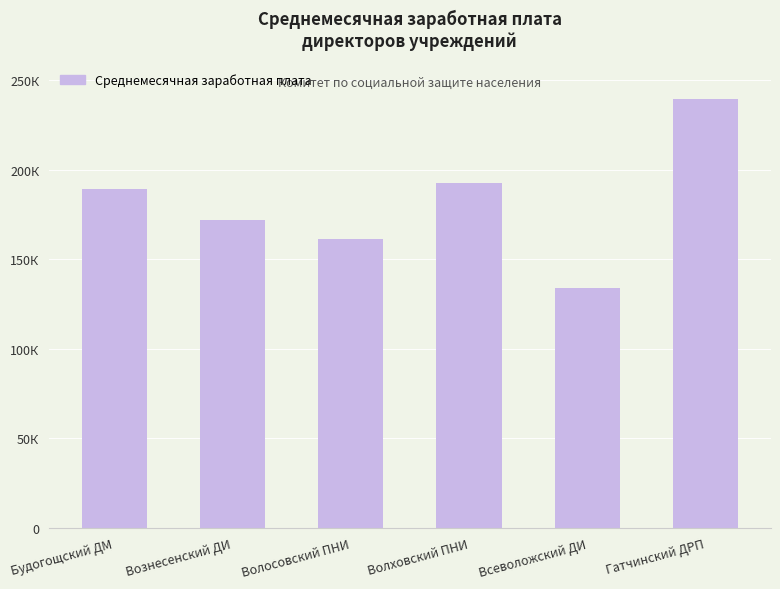

What is the greatest value displayed?

239244.4